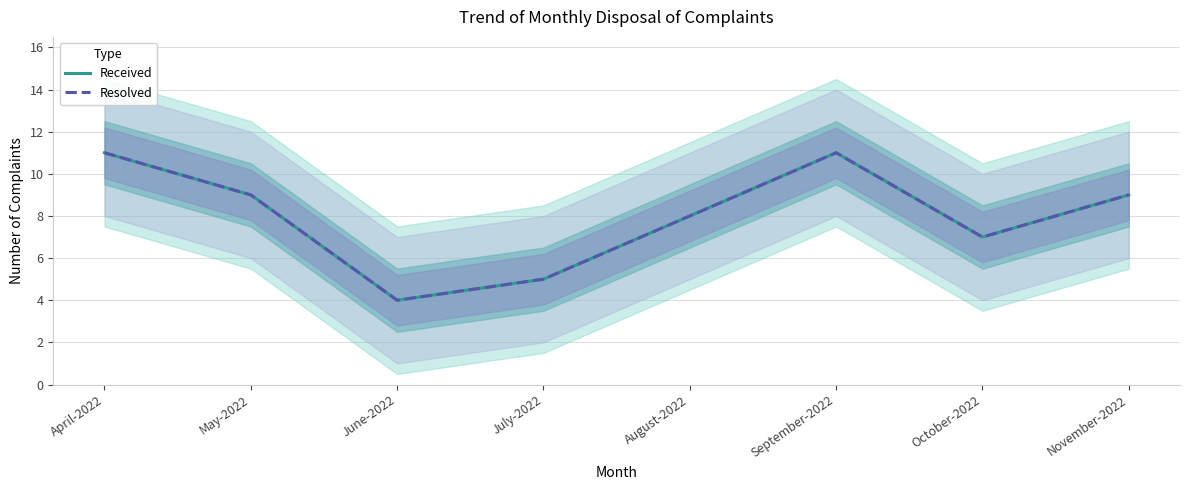

Where does the Resolved series first go above 9?

April-2022